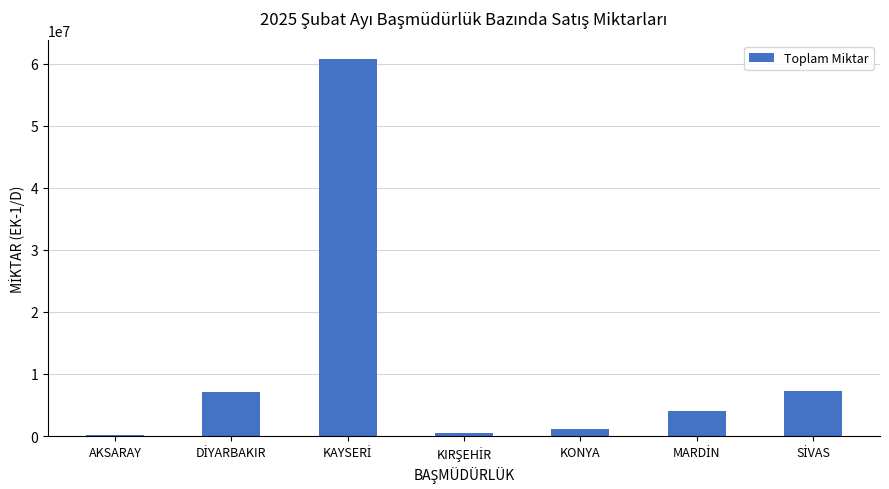

What is the maximum value shown in the chart?

60733186